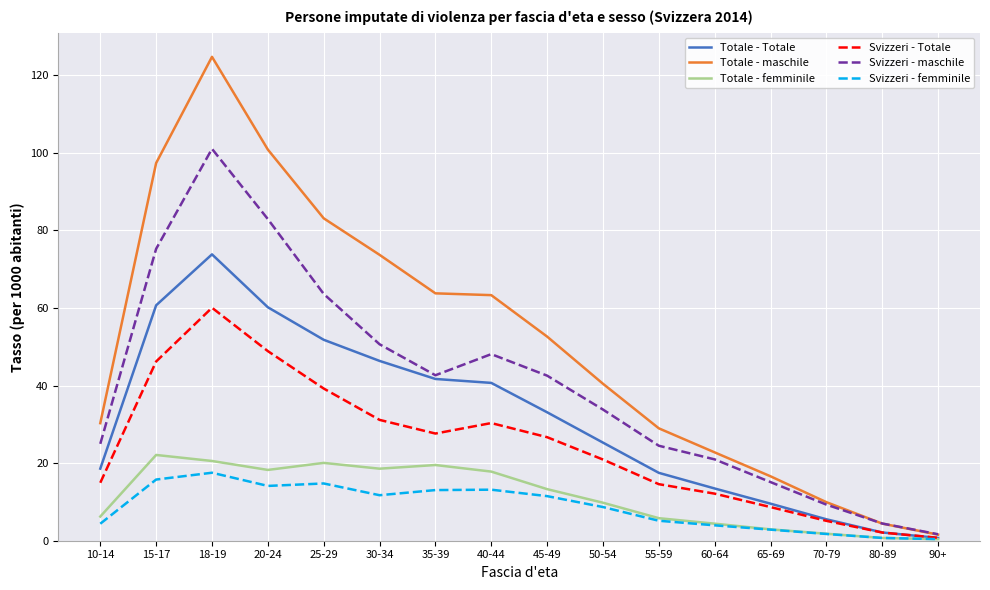

Which series has the widest spread of values?

Totale - maschile